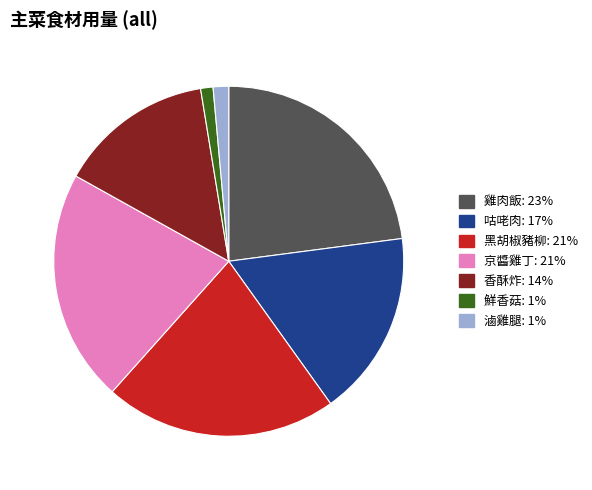

True or false: 咕咾肉 accounts for 17% of the total.

True